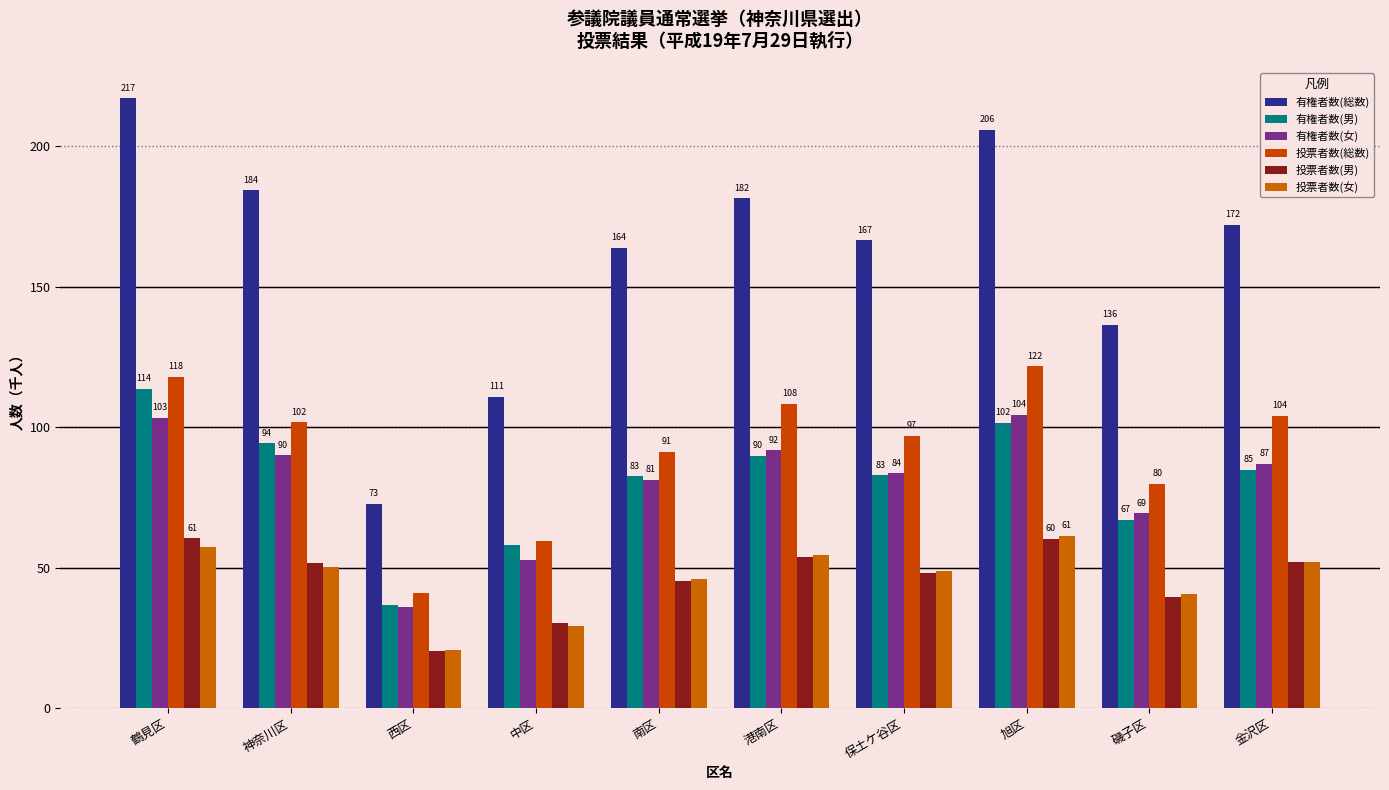

Which series has the largest total across all categories?

有権者数(総数)